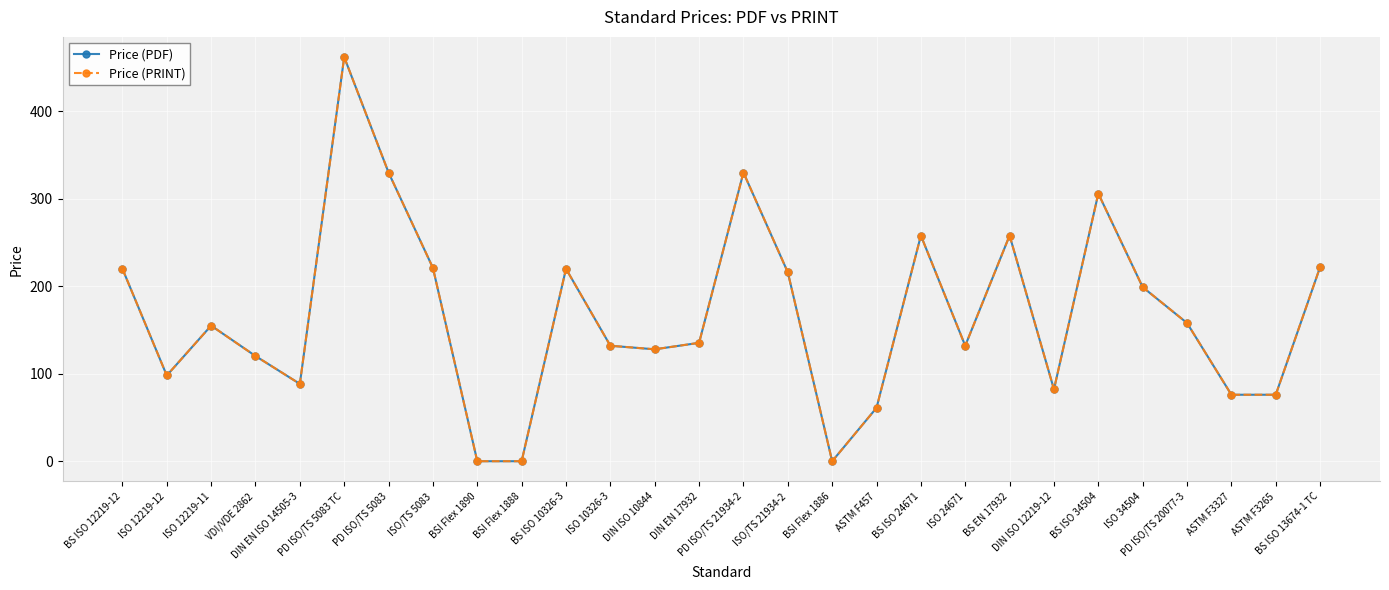

Reading left to right, list all the values displayed in this chart.

Price (PDF): BS ISO 12219-12=220.0	ISO 12219-12=98.0	ISO 12219-11=155.0	VDI/VDE 2862=120.3	DIN EN ISO 14505-3=88.4	PD ISO/TS 5083 TC=462.0	PD ISO/TS 5083=330.0	ISO/TS 5083=221.0	BSI Flex 1890=0.0	BSI Flex 1888=0.0	BS ISO 10326-3=220.0	ISO 10326-3=132.0	DIN ISO 10844=127.9	DIN EN 17932=135.3	PD ISO/TS 21934-2=330.0	ISO/TS 21934-2=216.0	BSI Flex 1886=0.0	ASTM F457=61.0	BS ISO 24671=258.0	ISO 24671=132.0	BS EN 17932=258.0	DIN ISO 12219-12=82.2	BS ISO 34504=306.0	ISO 34504=199.0	PD ISO/TS 20077-3=158.0	ASTM F3327=76.0	ASTM F3265=76.0	BS ISO 13674-1 TC=222.0
Price (PRINT): BS ISO 12219-12=220.0	ISO 12219-12=98.0	ISO 12219-11=155.0	VDI/VDE 2862=120.3	DIN EN ISO 14505-3=88.4	PD ISO/TS 5083 TC=462.0	PD ISO/TS 5083=330.0	ISO/TS 5083=221.0	BSI Flex 1890=0.0	BSI Flex 1888=0.0	BS ISO 10326-3=220.0	ISO 10326-3=132.0	DIN ISO 10844=127.9	DIN EN 17932=135.3	PD ISO/TS 21934-2=330.0	ISO/TS 21934-2=216.0	BSI Flex 1886=0.0	ASTM F457=61.0	BS ISO 24671=258.0	ISO 24671=132.0	BS EN 17932=258.0	DIN ISO 12219-12=82.2	BS ISO 34504=306.0	ISO 34504=199.0	PD ISO/TS 20077-3=158.0	ASTM F3327=76.0	ASTM F3265=76.0	BS ISO 13674-1 TC=222.0